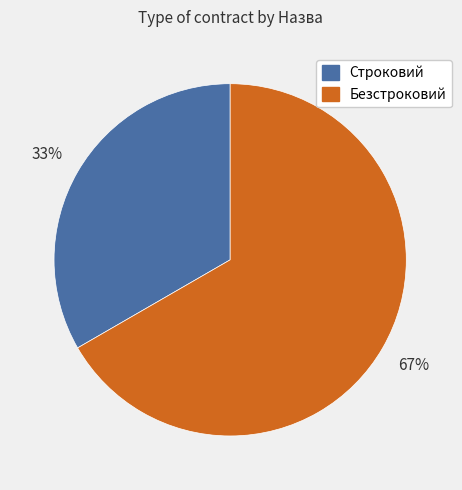

The Безстроковий slice represents 62% of the pie. True or false?

False